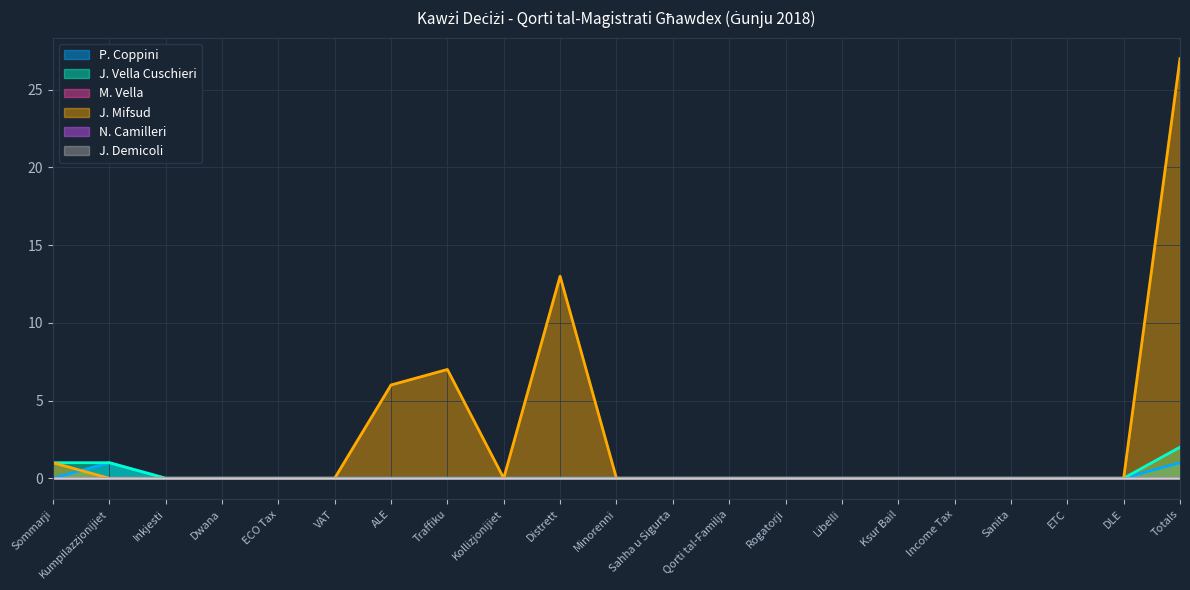

Which series has the widest spread of values?

J. Mifsud